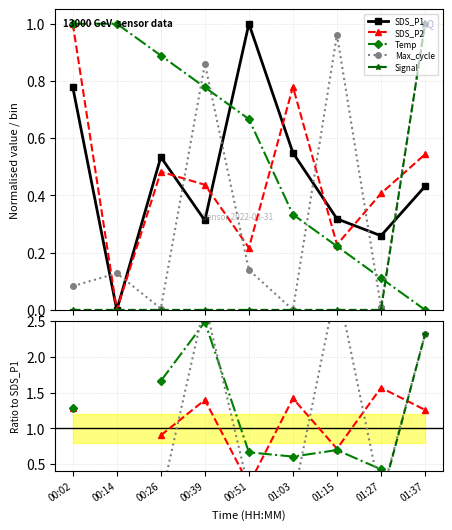

The value of Max_cycle at 00:26 is 0.0. True or false?

True